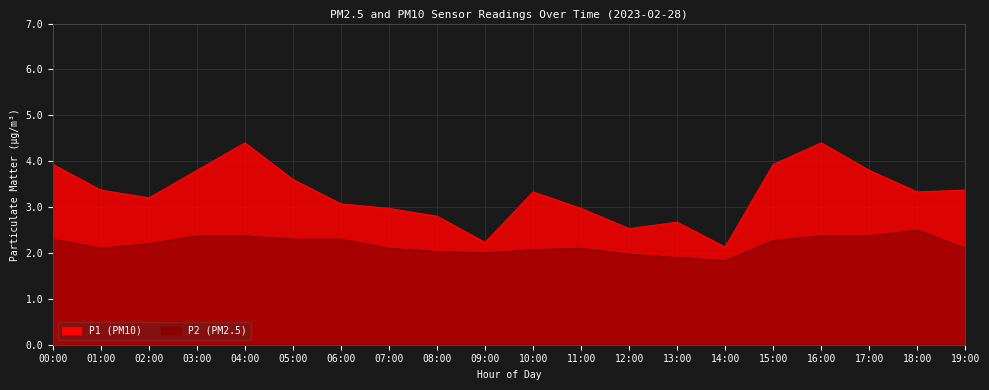

What are all the series names shown in the legend?

P1, P2